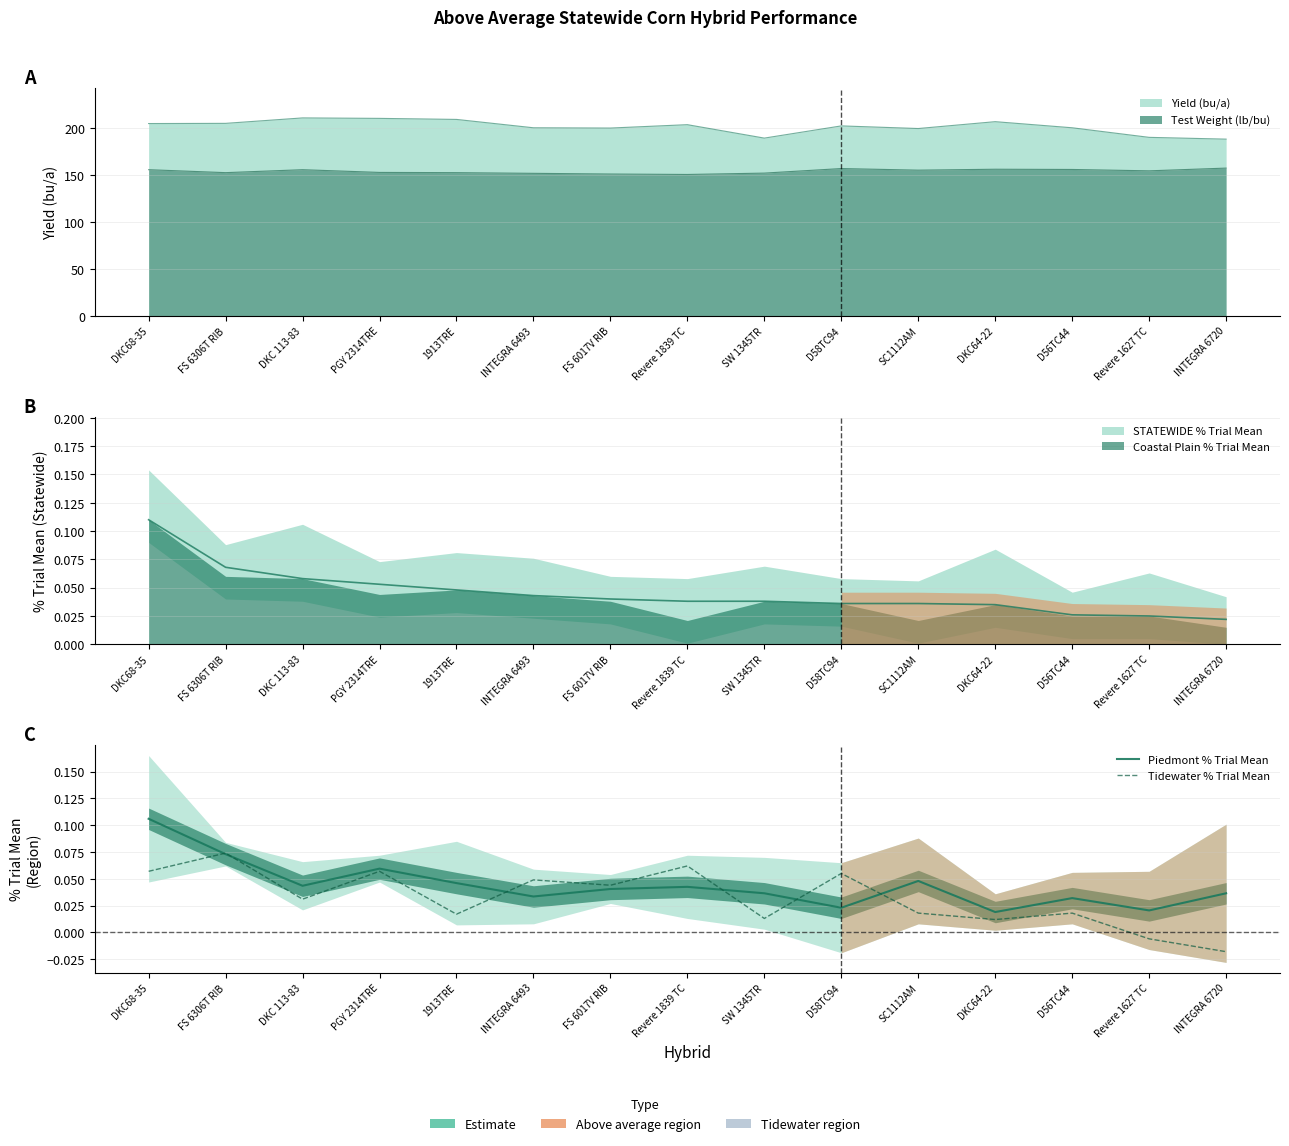

At which category is the sum across all series the highest?

DKC68-35